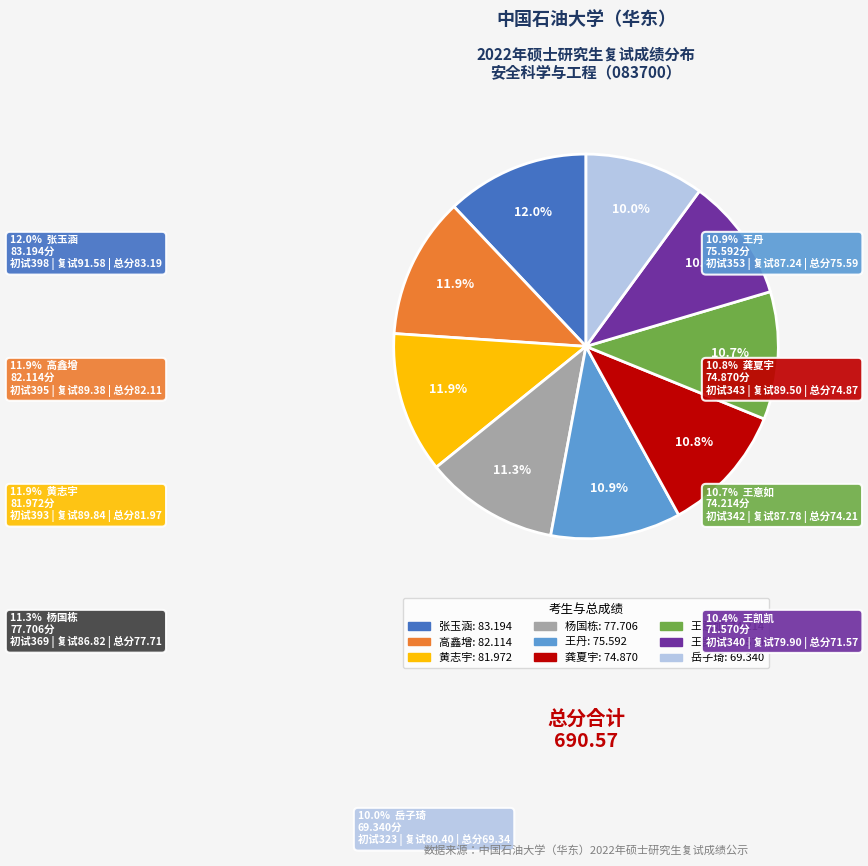

Is 龚夏宇 the majority of the pie?

No